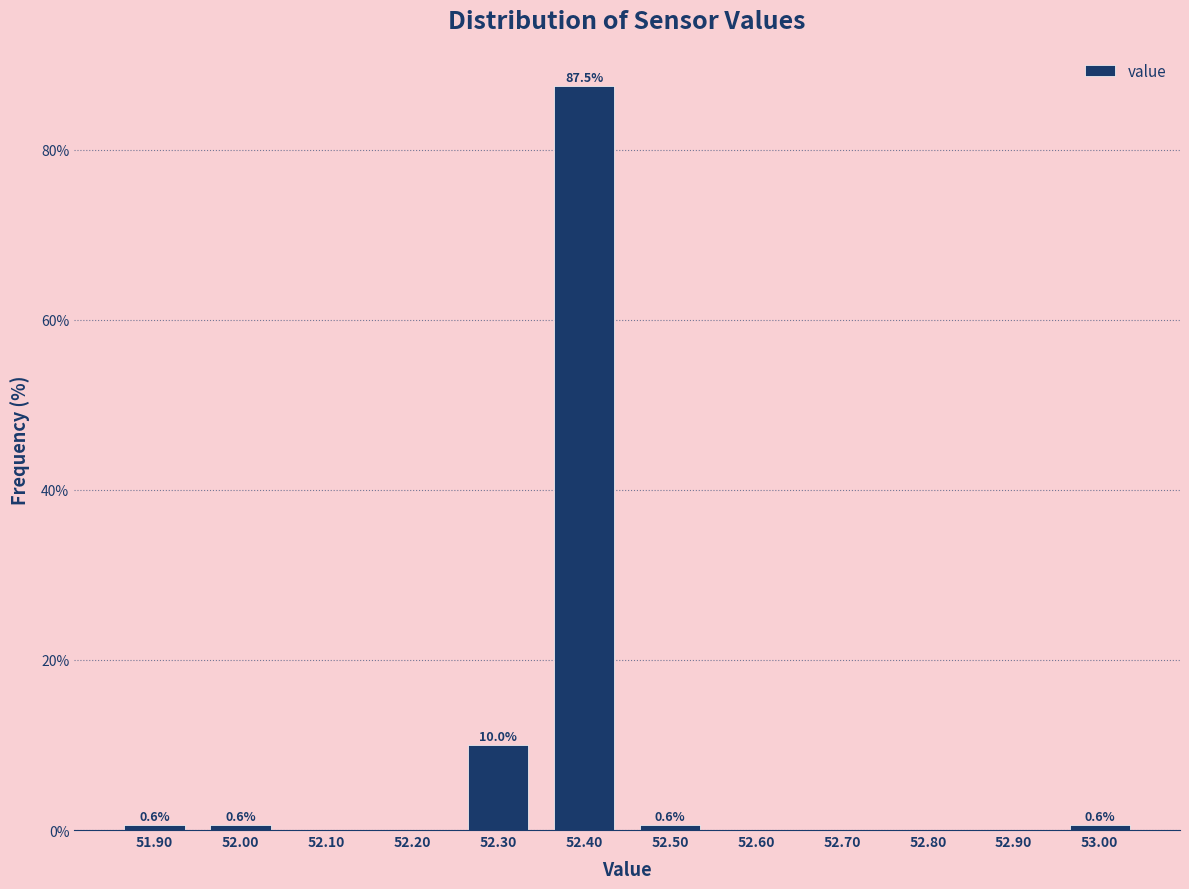

Which range on the x-axis has the tallest bar?

52.35 to 52.45